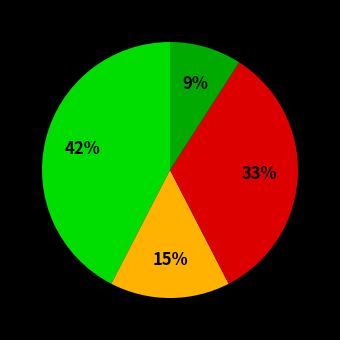

Is there any slice that represents more than half of the pie?

No